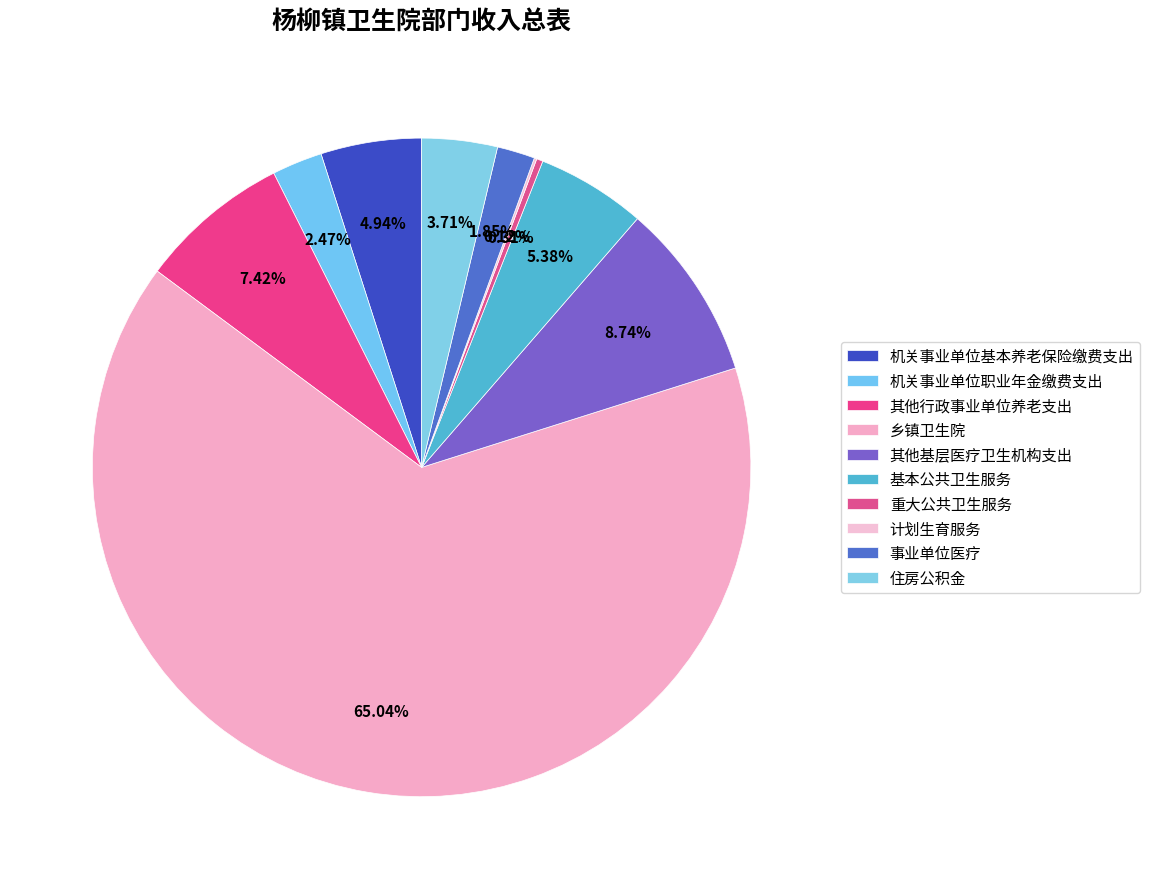

The 乡镇卫生院 slice represents 72% of the pie. True or false?

False